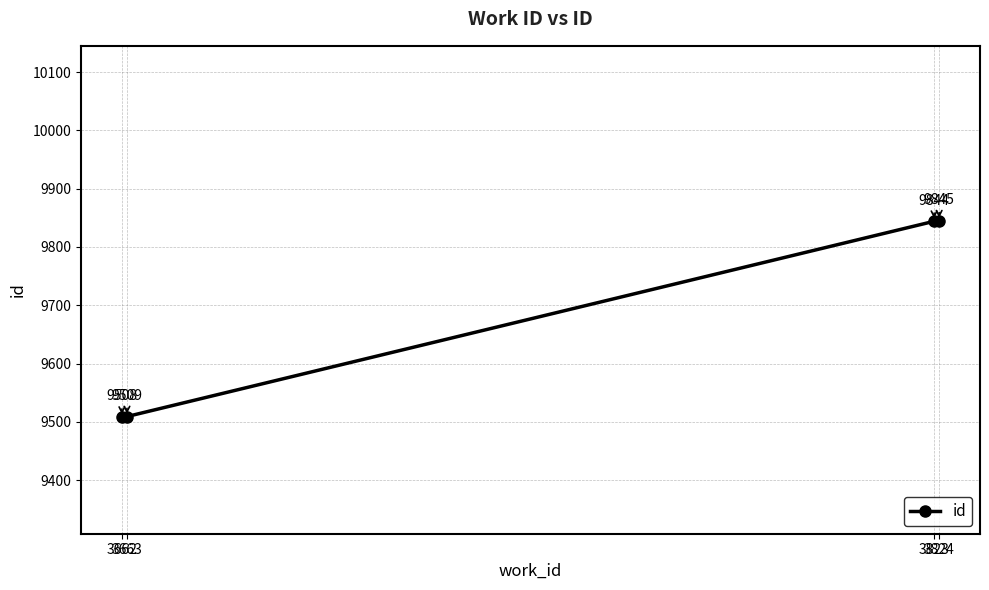

What is the sum of all values?

38706